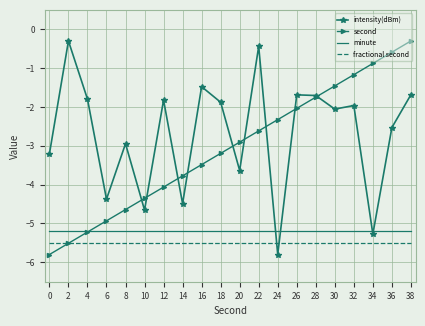

How many distinct data groups are displayed?

4